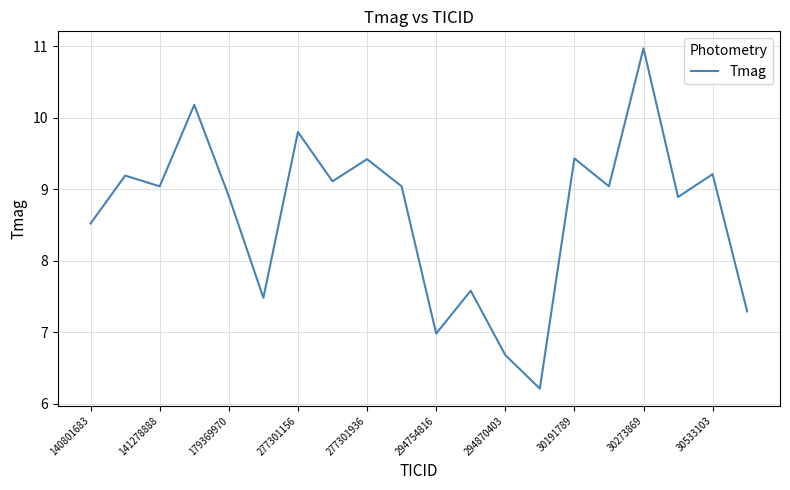

What is the maximum value shown in the chart?

11.0